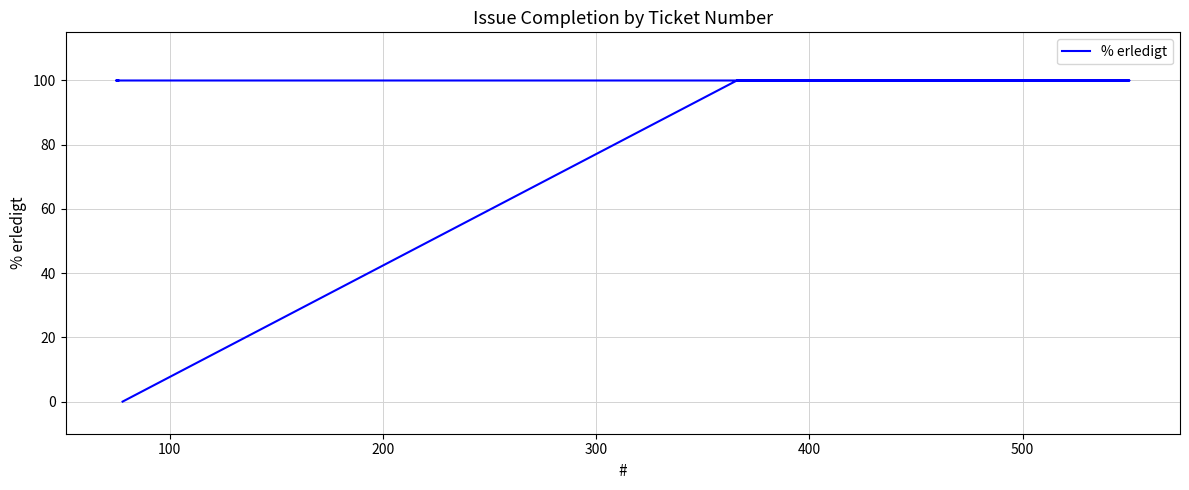

List the labels in order of value, largest first.

100, 200, 300, 400, 0